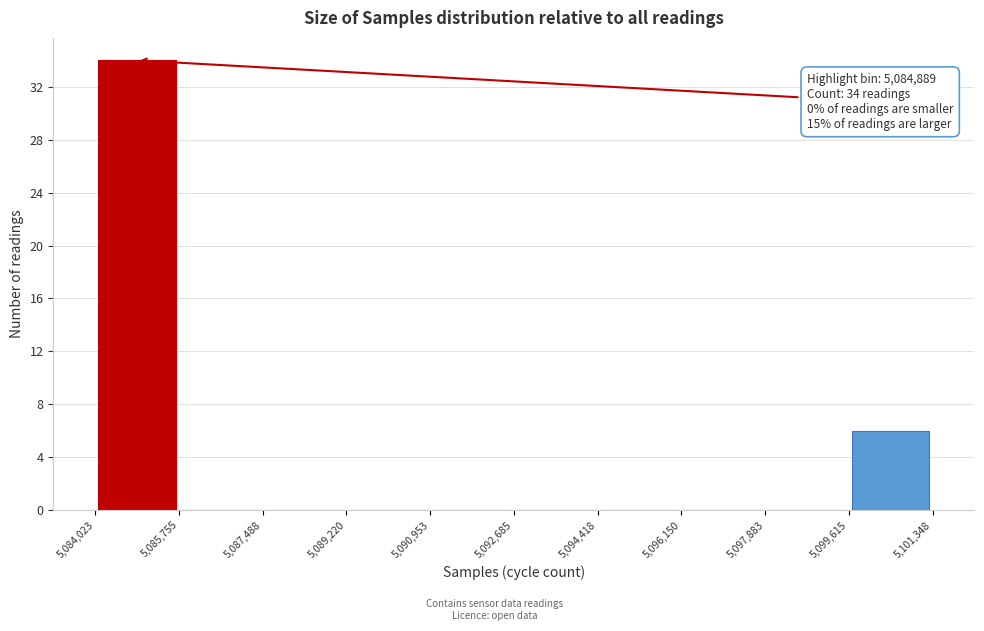

Which range on the x-axis has the tallest bar?

5,084,023 to 5,085,755